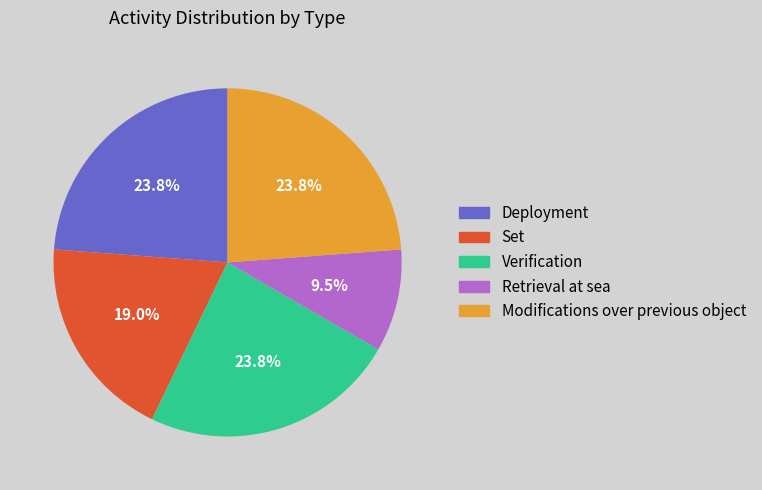

Approximately how many times larger is the value at Set compared to Deployment?

0.8